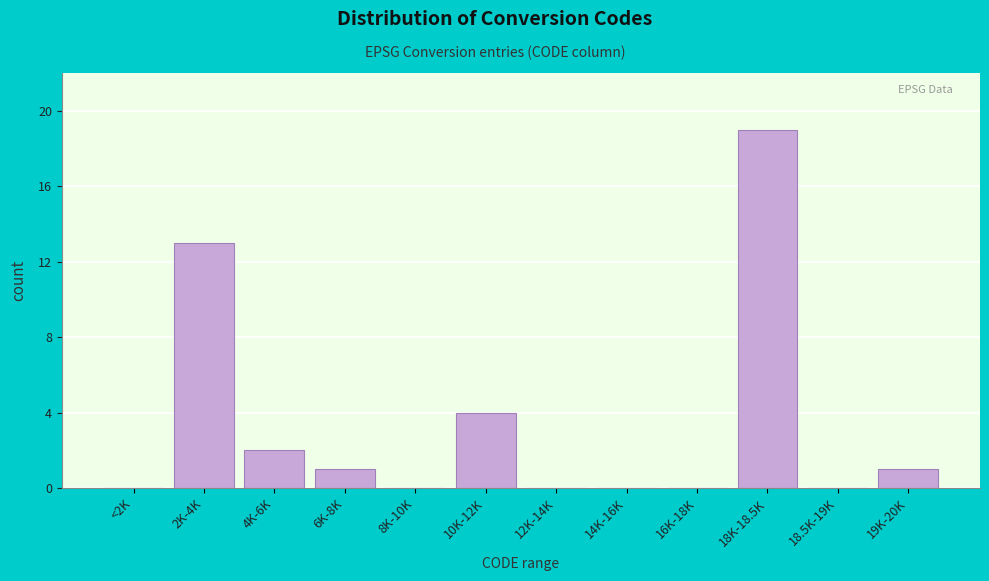

Where is the data nearest to the value 9?

2K-4K